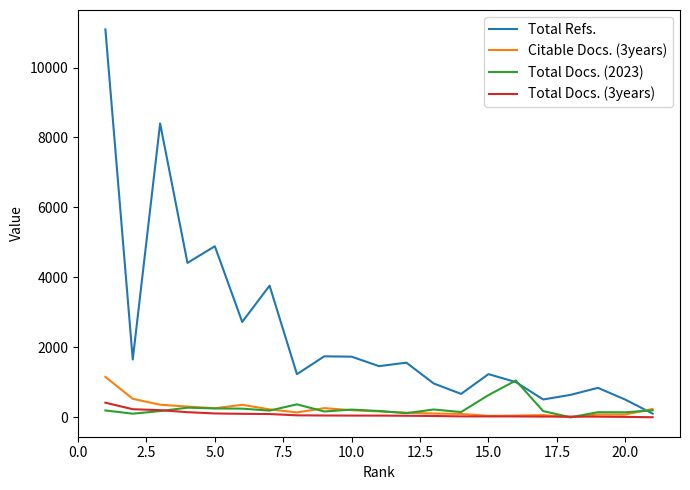

Which series has the largest total across all categories?

Total Refs.